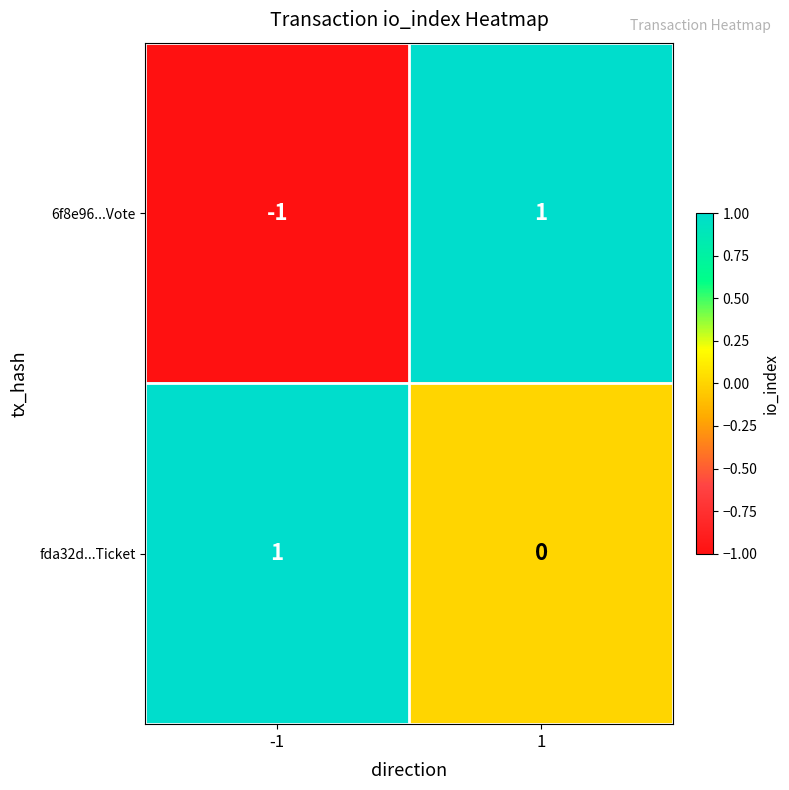

Between -1 and 1, which series saw the biggest shift?

6f8e96...Vote